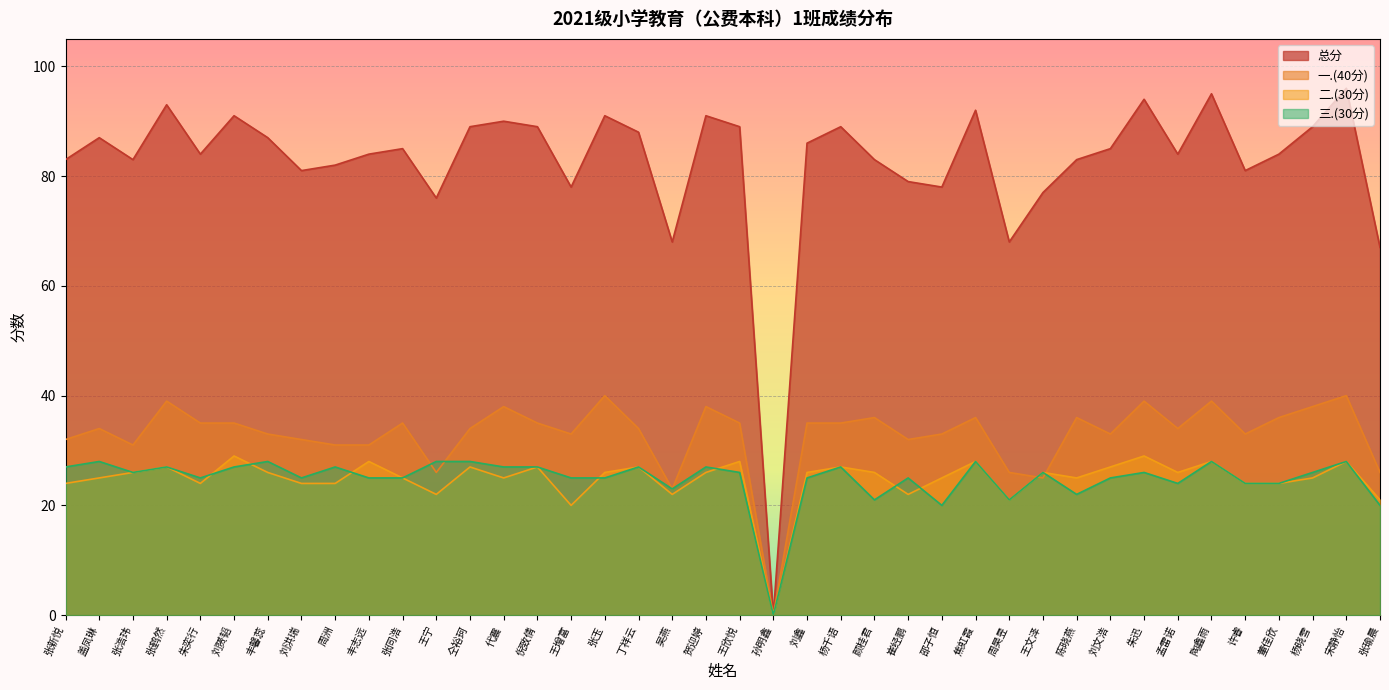

At which category does 总分 reach its first local valley?

张浩玮